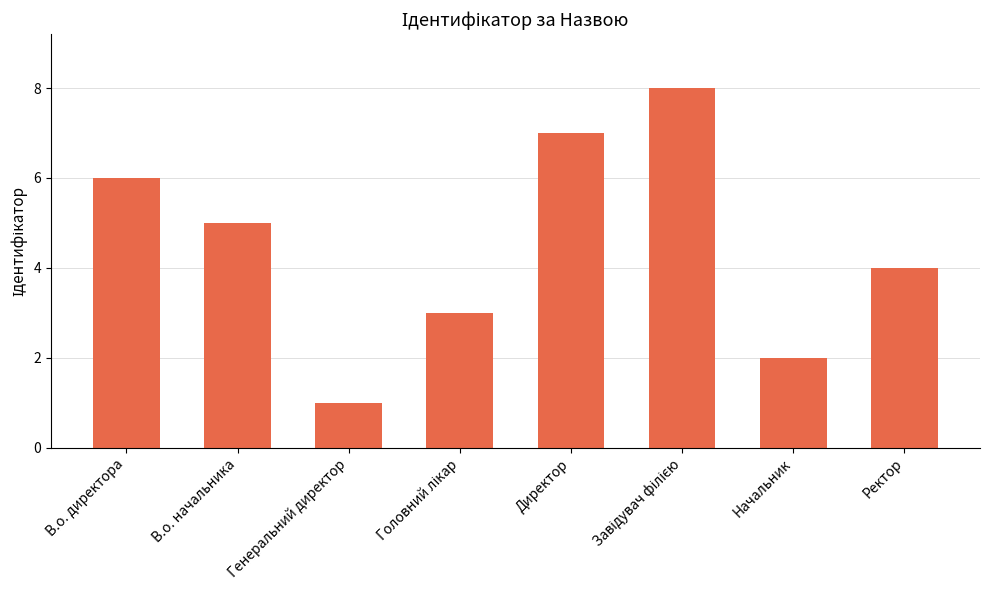

Approximately how many times larger is the value at Генеральний директор compared to Начальник?

0.5